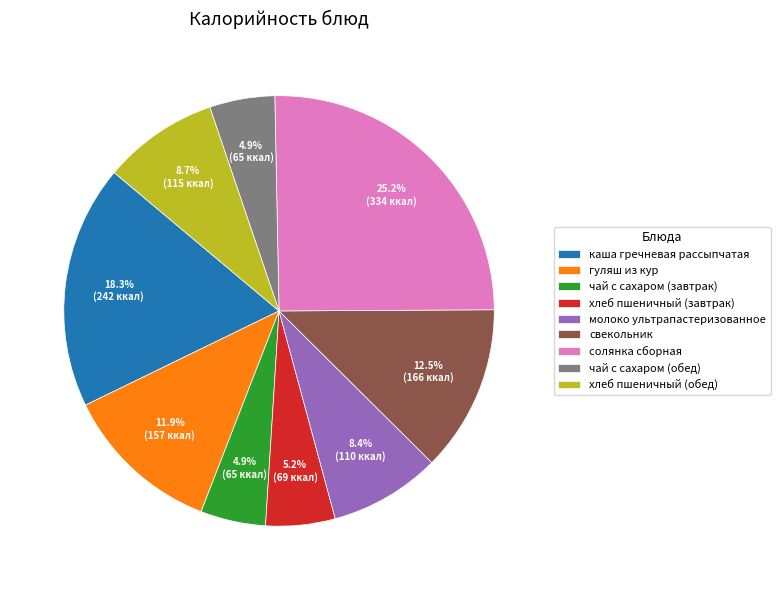

What percentage is the молоко ультрапастеризованное slice, to the nearest percent?

8%